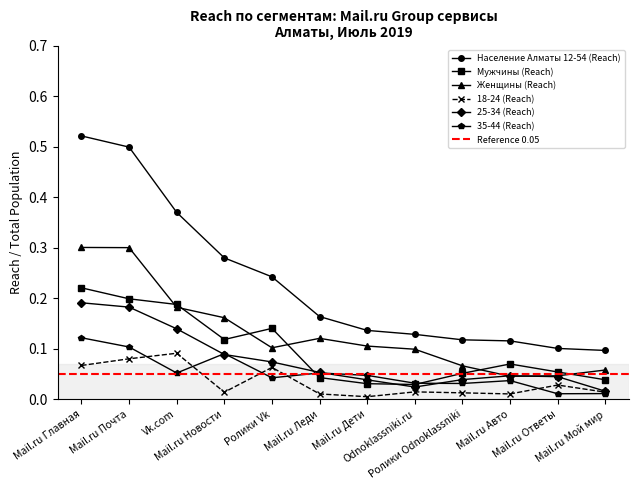

List the labels in order of Население Алматы 12-54 (Reach) value, largest first.

Mail.ru Главная, Mail.ru Почта, Vk.com, Mail.ru Новости, Ролики Vk, Mail.ru Леди, Mail.ru Дети, Odnoklassniki.ru, Ролики Odnoklassniki, Mail.ru Авто, Mail.ru Ответы, Mail.ru Мой мир